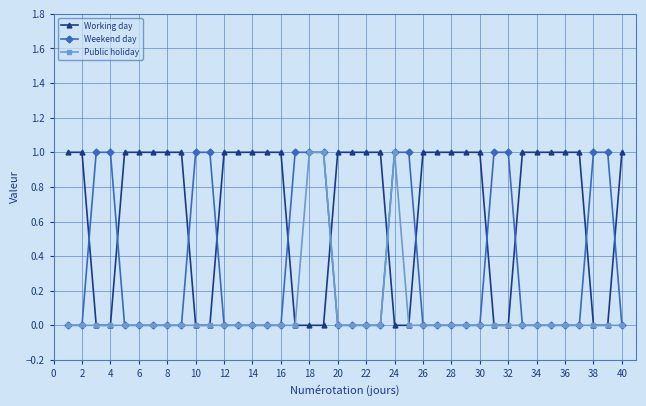

Which series has the largest total across all categories?

Working day